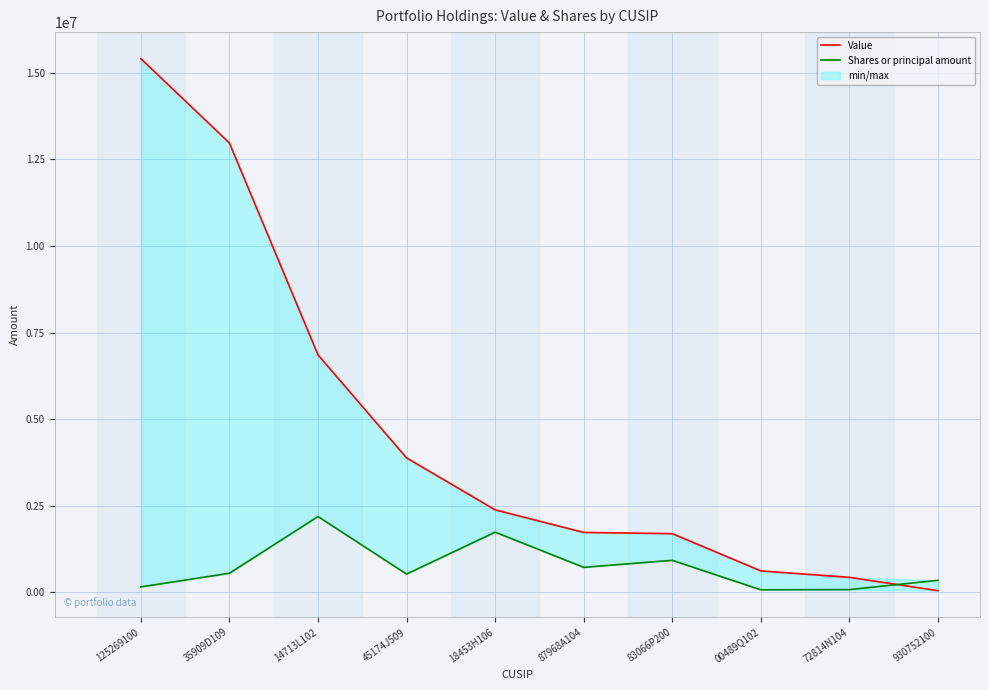

What is the label of the 10th point from the left?

930752100